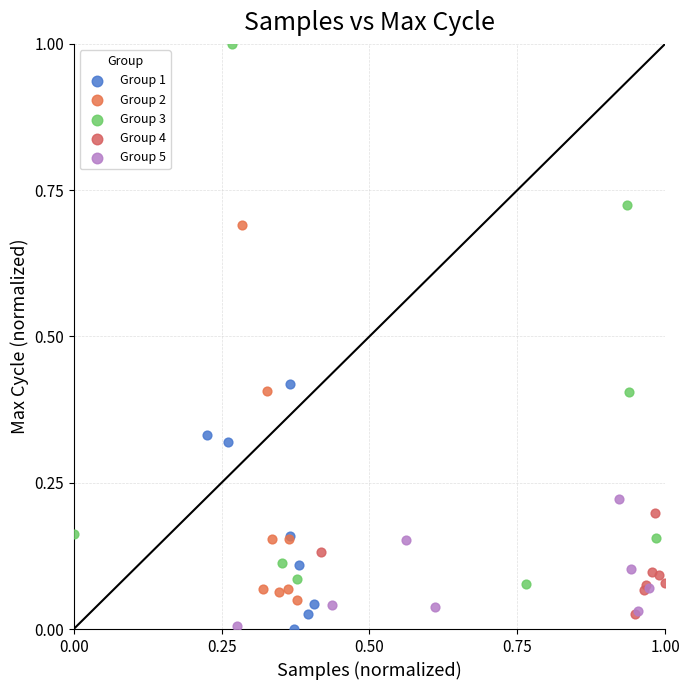

Which series has the largest Y range (max minus min)?

Group 3